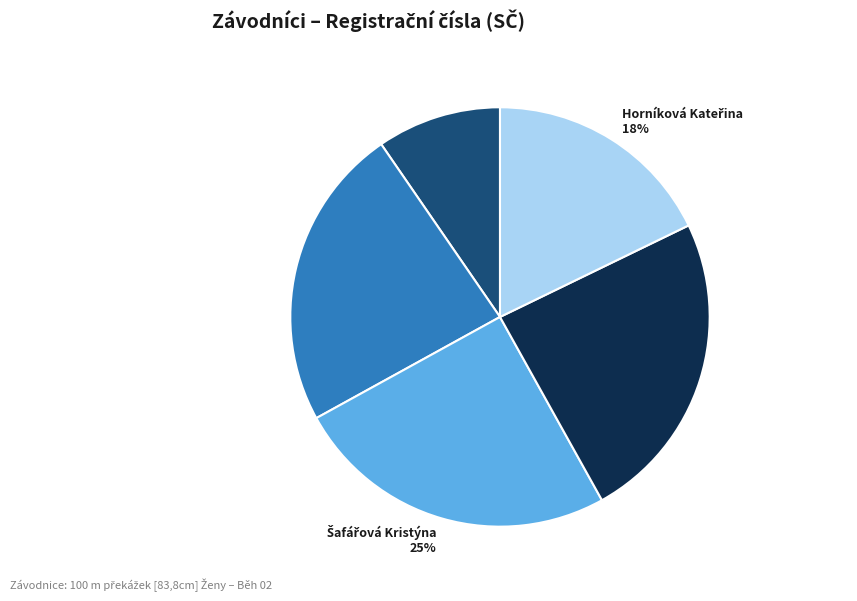

To the nearest percent, what is the combined percentage of Luzarová Adéla 10% and Gieselová Michaela 23%?

33%